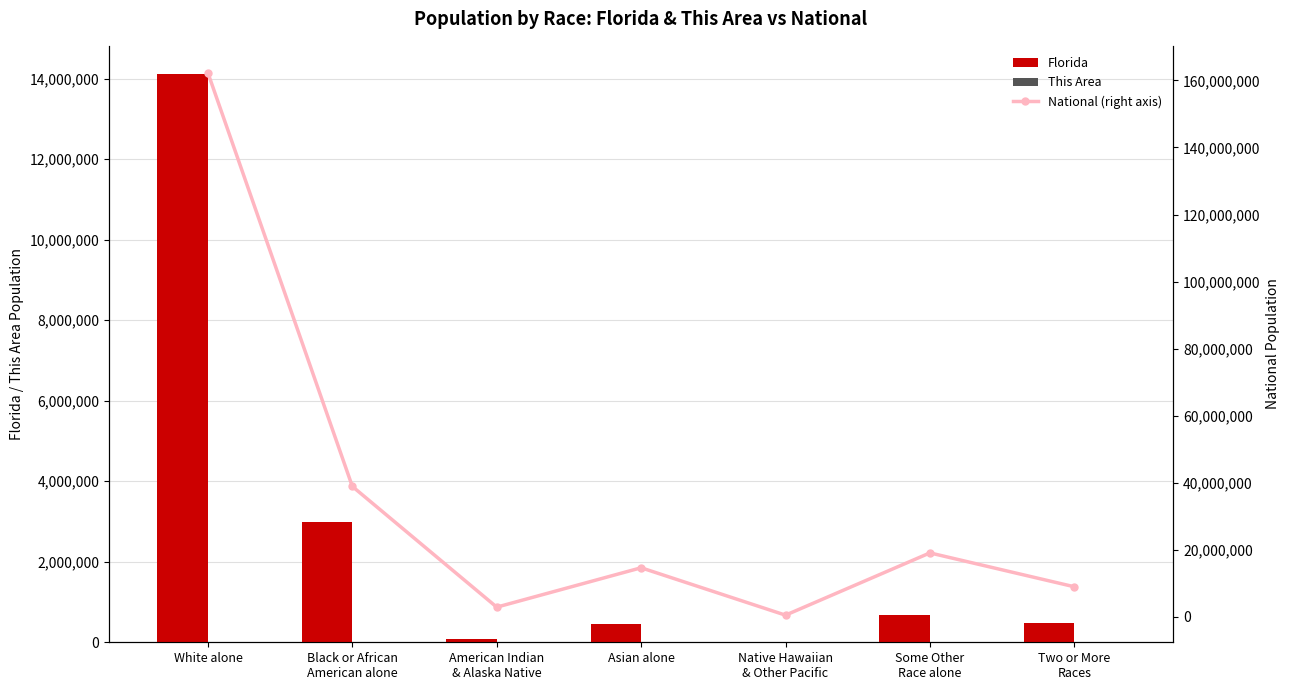

What is the average value of the National series?

35345118